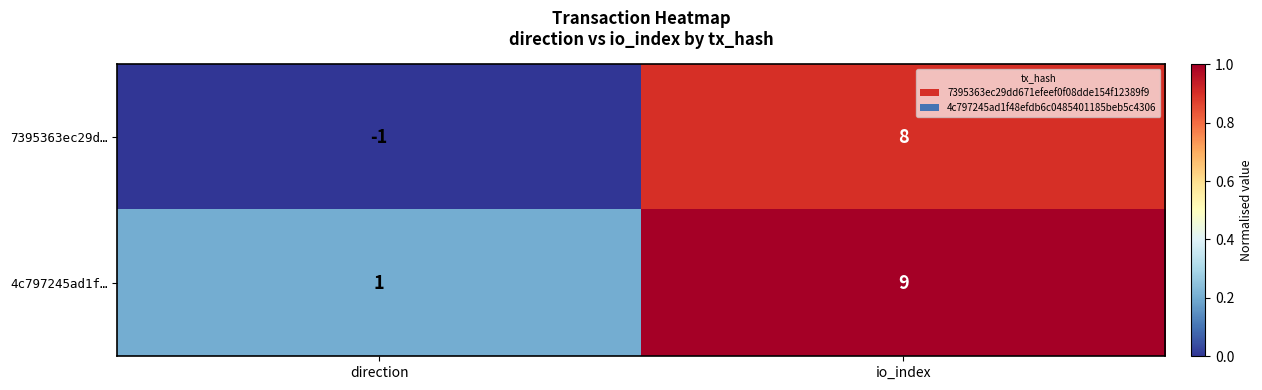

Which series has the widest spread of values?

7395363ec29d…